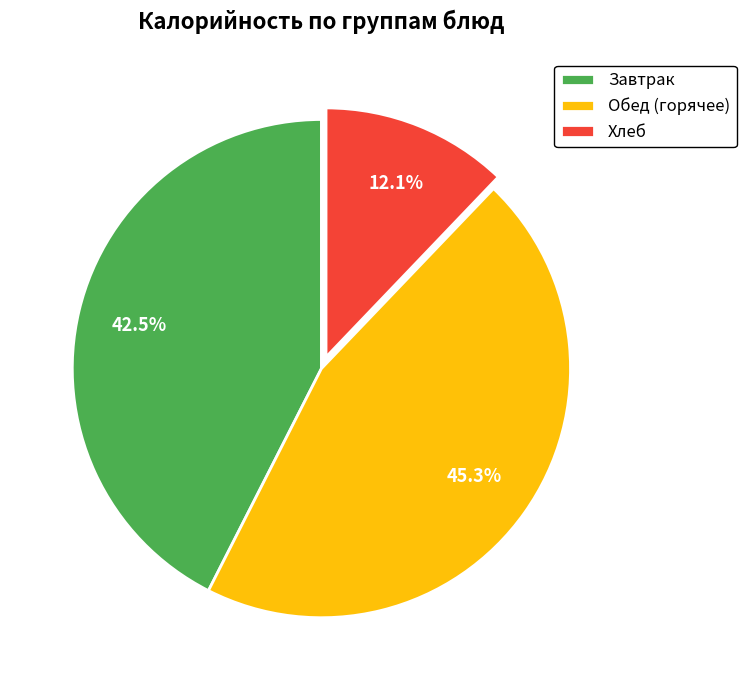

What is the smallest slice in the pie chart?

Хлеб